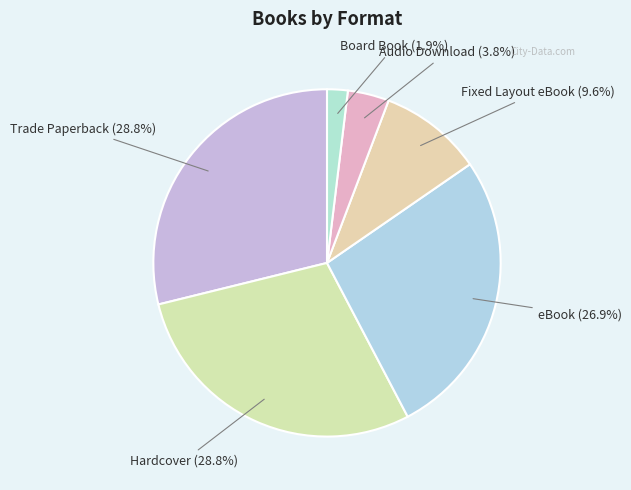

What is the total percentage of Trade Paperback and eBook?

55.8%